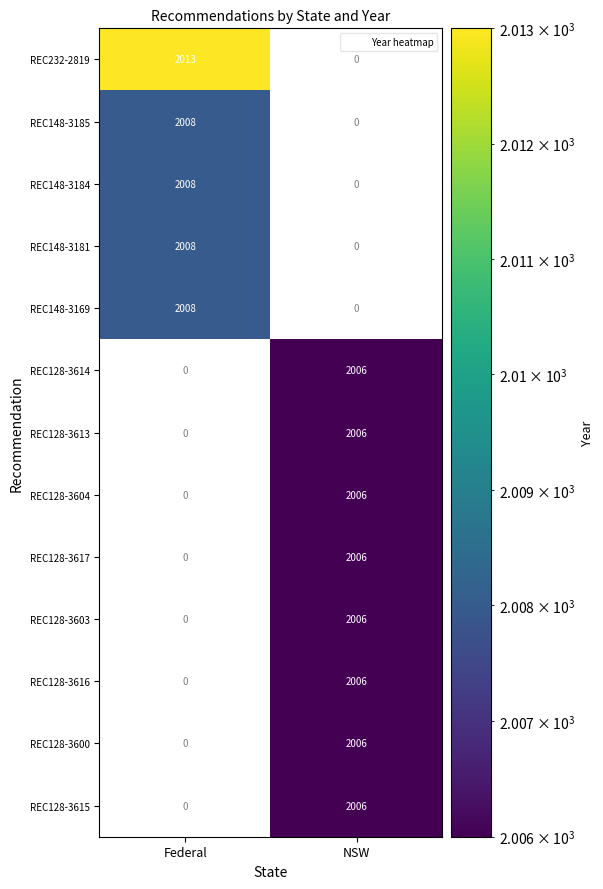

Which series has the largest range (max minus min)?

REC232-2819